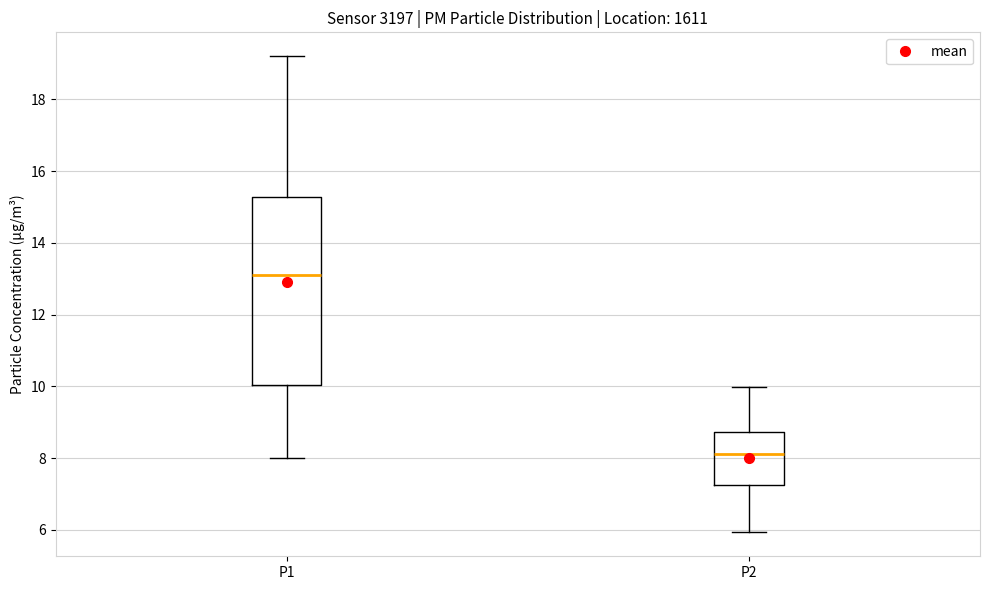

Reading left to right, read every box against the y-axis: the position of its median line, the range the box covers, and the ends of its whiskers. The values are not printed on the chart, so give them approximately, as read against the axis.

P1: median 13.2, box 10.0 to 15.2, whiskers 8.0 to 19.2
P2: median 8.2, box 7.2 to 8.8, whiskers 6.0 to 10.0